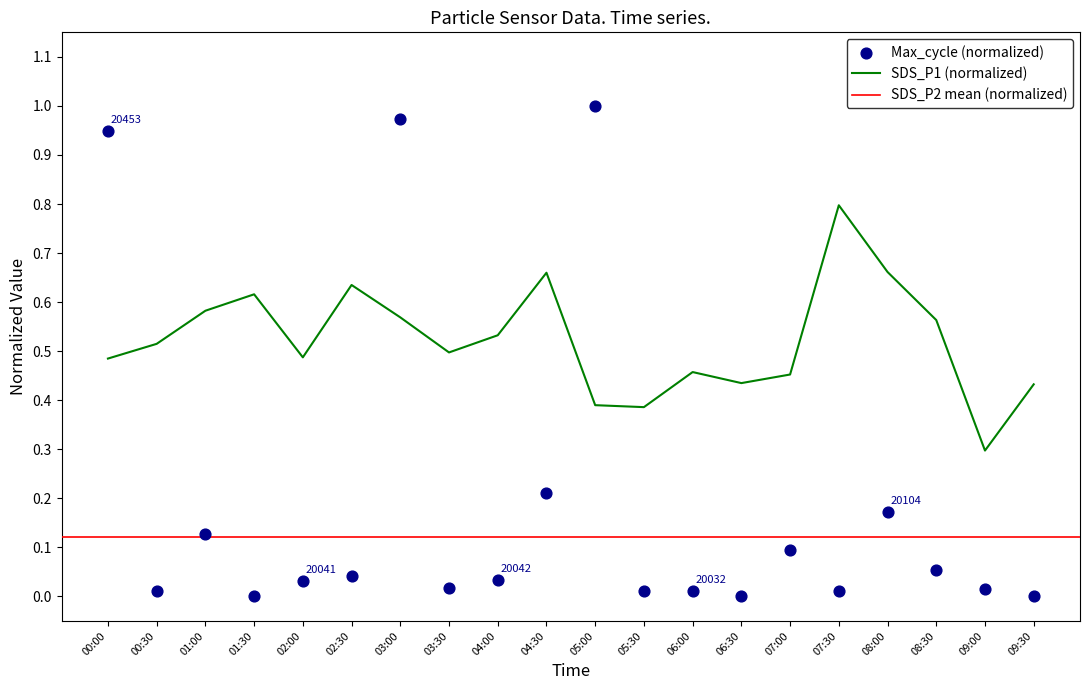

What is the change in value from 08:30 to 09:30?

-0.1